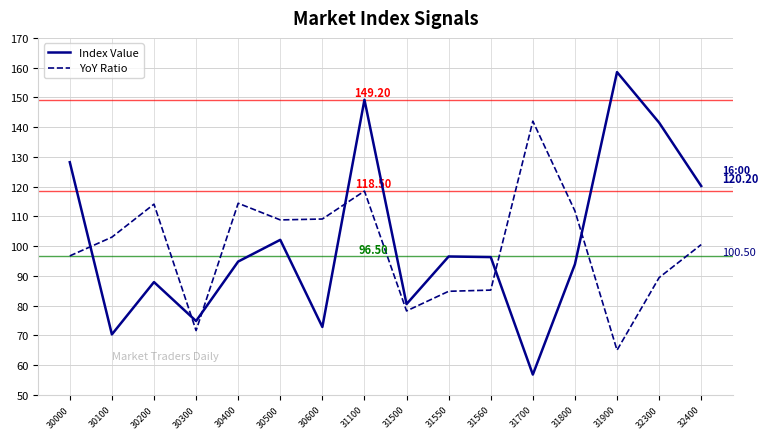

Where does the Index Value series first go above 96?

30000